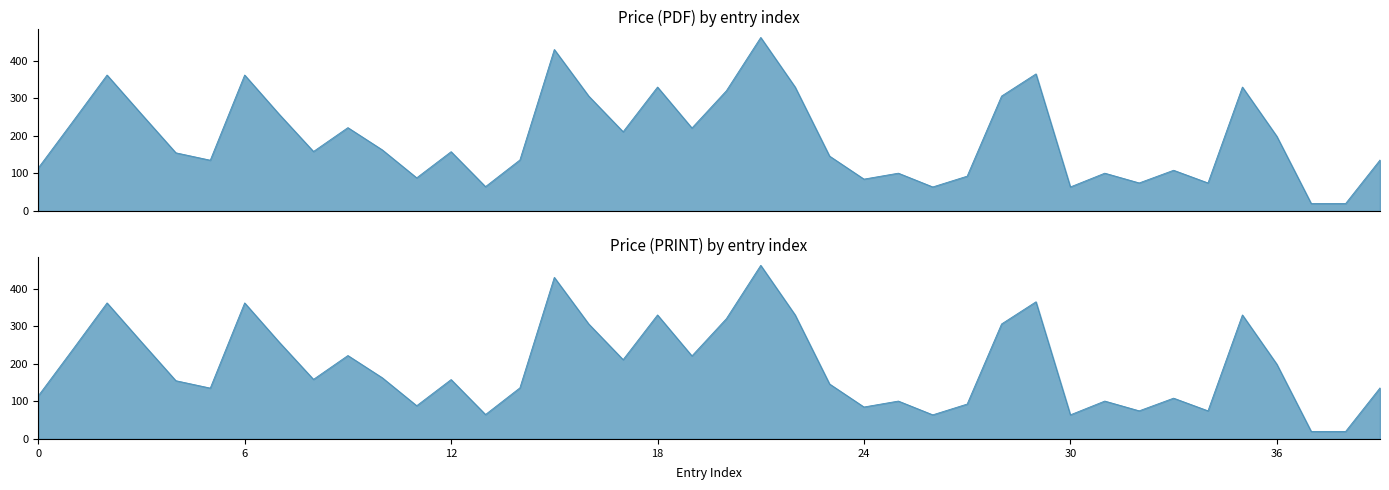

What is the sum of all Price (PDF) values?

7771.5